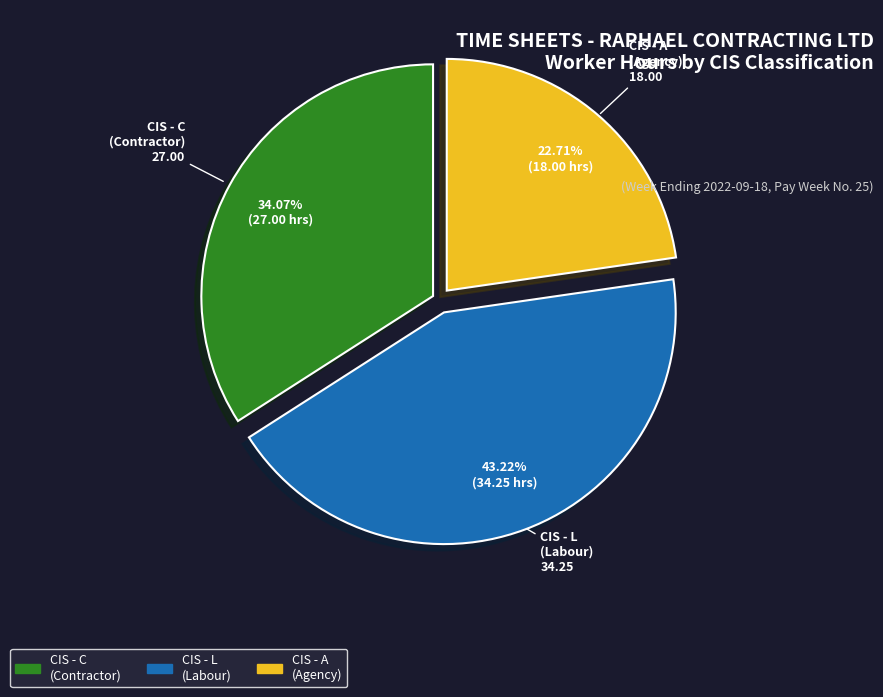

Which category has the biggest portion of the pie?

CIS - L (Labour)